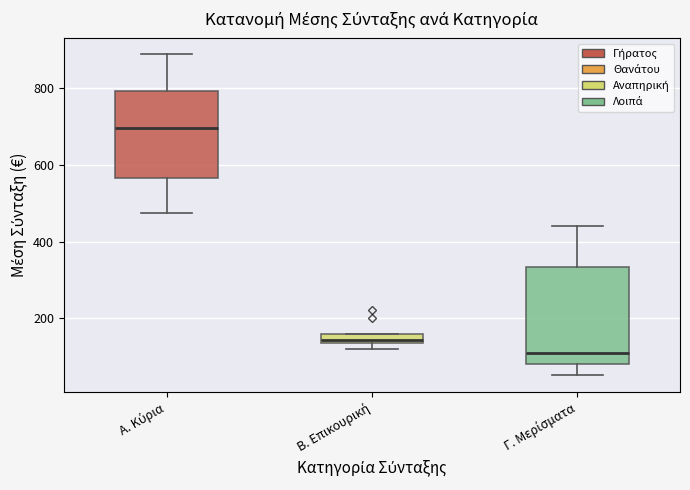

Which box has the lowest median line?

Γ. Μερίσματα